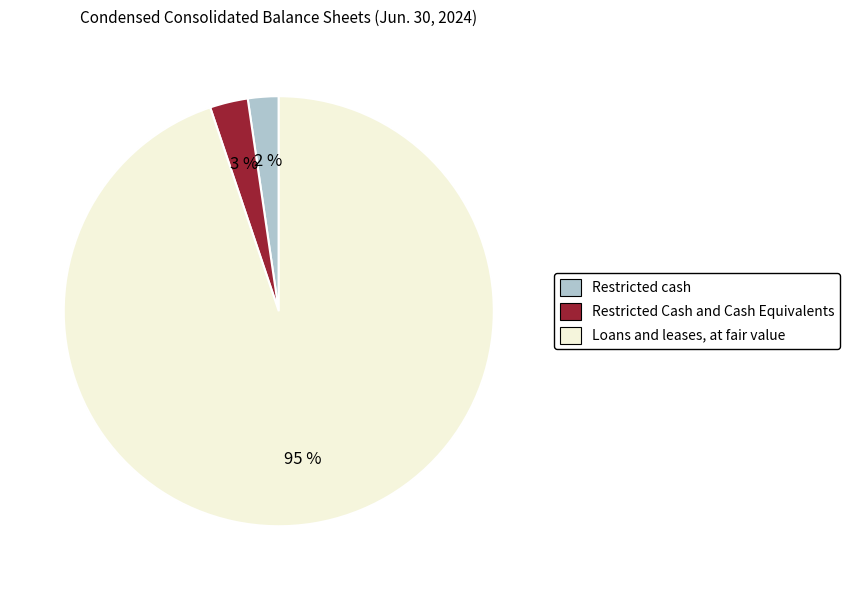

Rank the categories by value from highest to lowest.

Loans and leases, at fair value, Restricted Cash and Cash Equivalents, Restricted cash